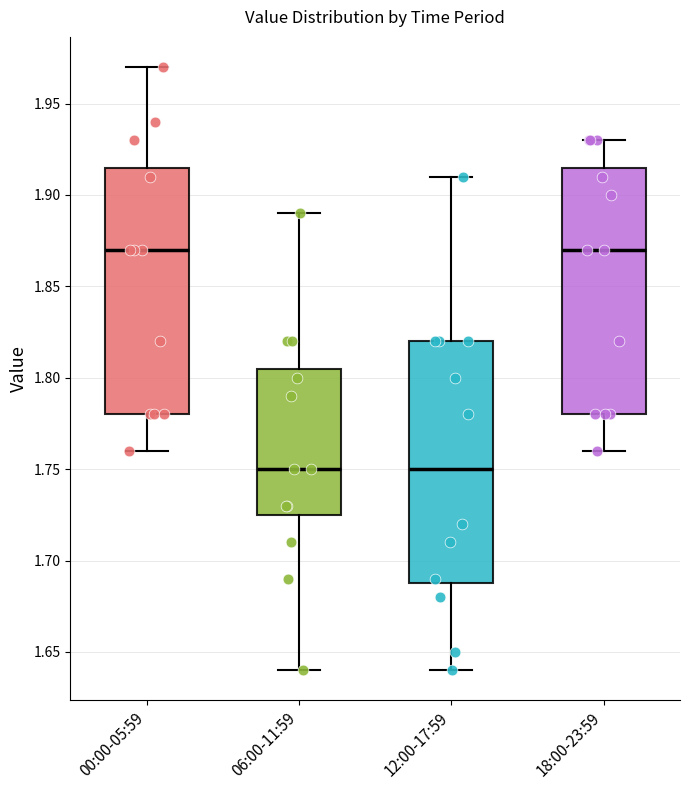

Reading left to right, transcribe this box plot: for each box, give where its median line is, the range the box spans, and where its two whiskers end, as read against the y-axis. The values are not printed on the chart, so give them approximately, as read against the axis.

00:00-05:59: median 1.870, box 1.780 to 1.915, whiskers 1.760 to 1.970
06:00-11:59: median 1.750, box 1.725 to 1.805, whiskers 1.640 to 1.890
12:00-17:59: median 1.750, box 1.690 to 1.820, whiskers 1.640 to 1.910
18:00-23:59: median 1.870, box 1.780 to 1.915, whiskers 1.760 to 1.930